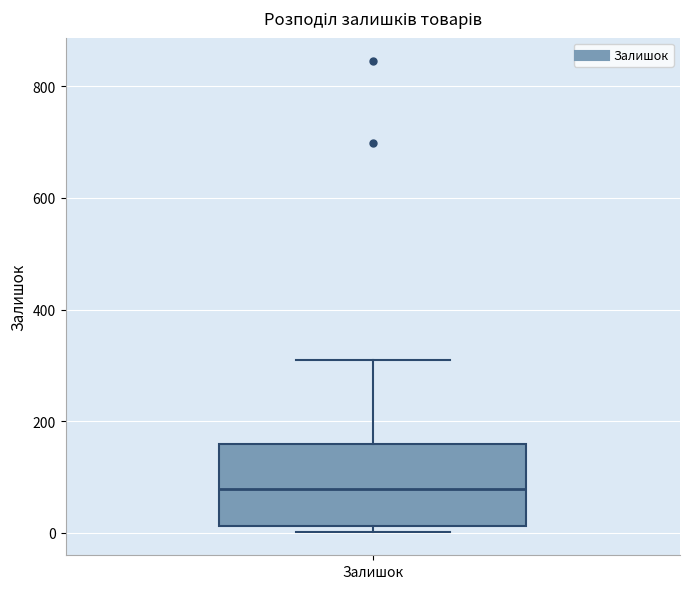

Where is the lower edge of the box for Залишок on the y-axis? The values are not printed on the chart, so give them approximately, as read against the axis.

20